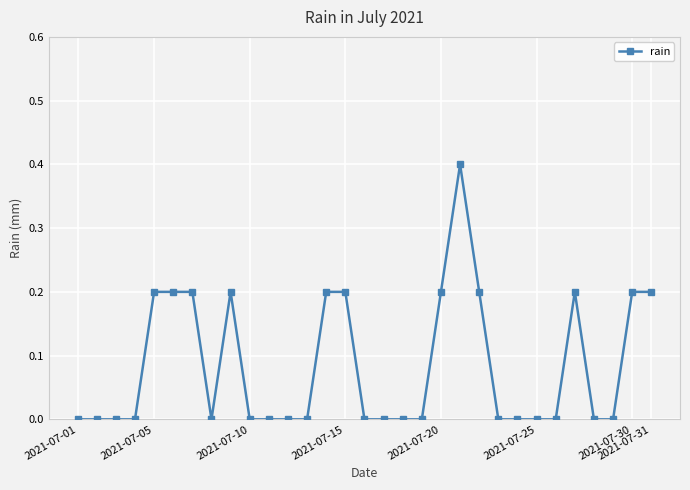

True or false: there are more than 0 points higher than both neighbors.

True